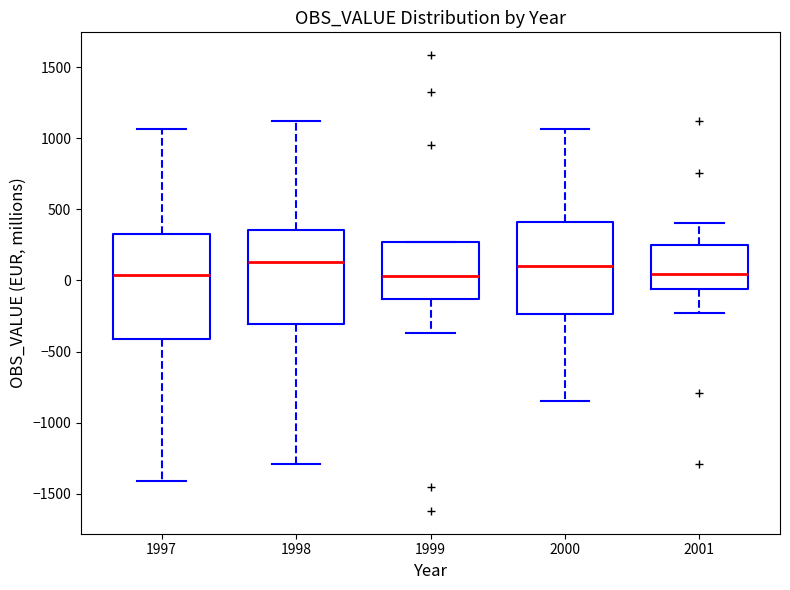

Reading left to right, read every box against the y-axis: the position of its median line, the range the box covers, and the ends of its whiskers. The values are not printed on the chart, so give them approximately, as read against the axis.

1997: median 50, box -400 to 300, whiskers -1400 to 1050
1998: median 150, box -300 to 350, whiskers -1300 to 1100
1999: median 50, box -150 to 250, whiskers -350 to 250
2000: median 100, box -250 to 400, whiskers -850 to 1050
2001: median 50, box -50 to 250, whiskers -250 to 400